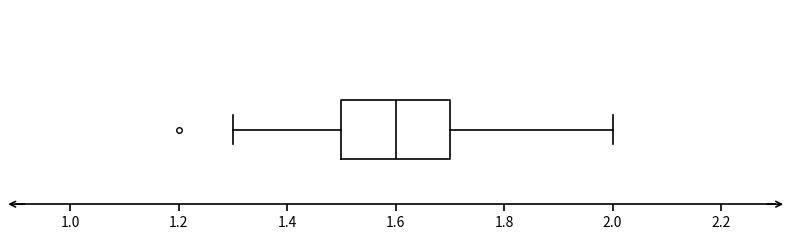

Transcribe this box plot: give where the median line is, the range the box spans, and where the two whiskers end, as read against the x-axis. The values are not printed on the chart, so give them approximately, as read against the axis.

median 1.6, box 1.5 to 1.7, whiskers 1.3 to 2.0